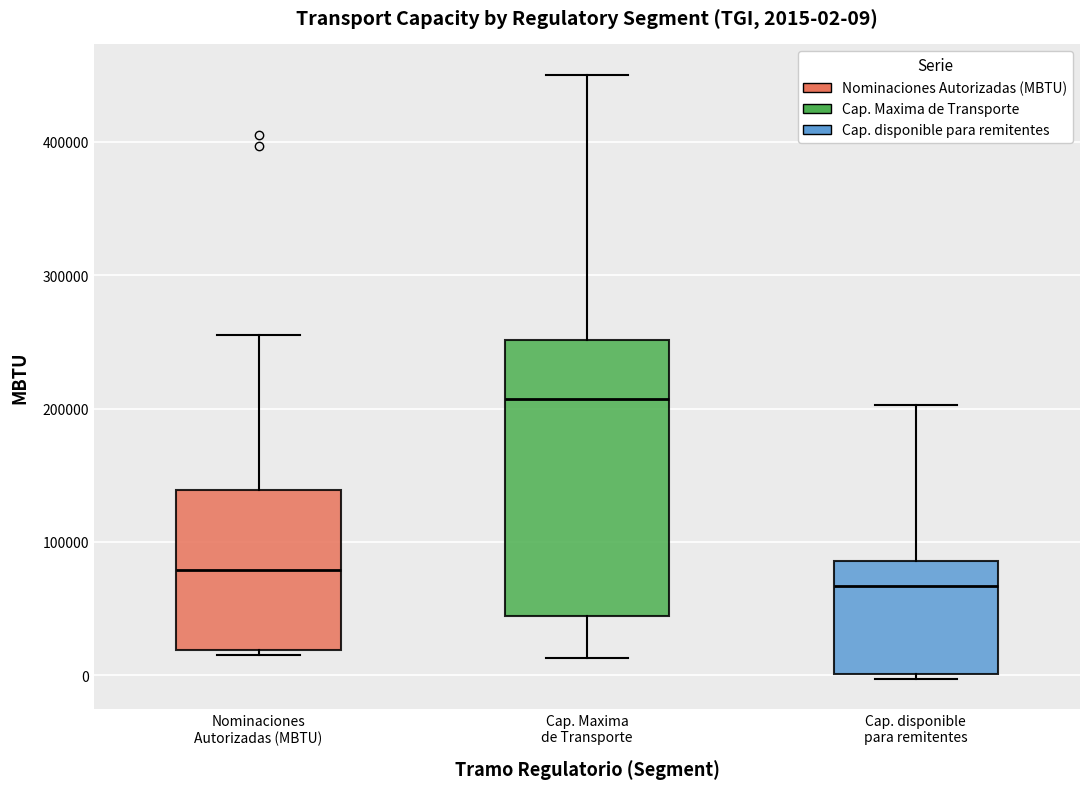

Which box is the tallest, from its lower edge to its upper edge?

Cap. Maxima de Transporte